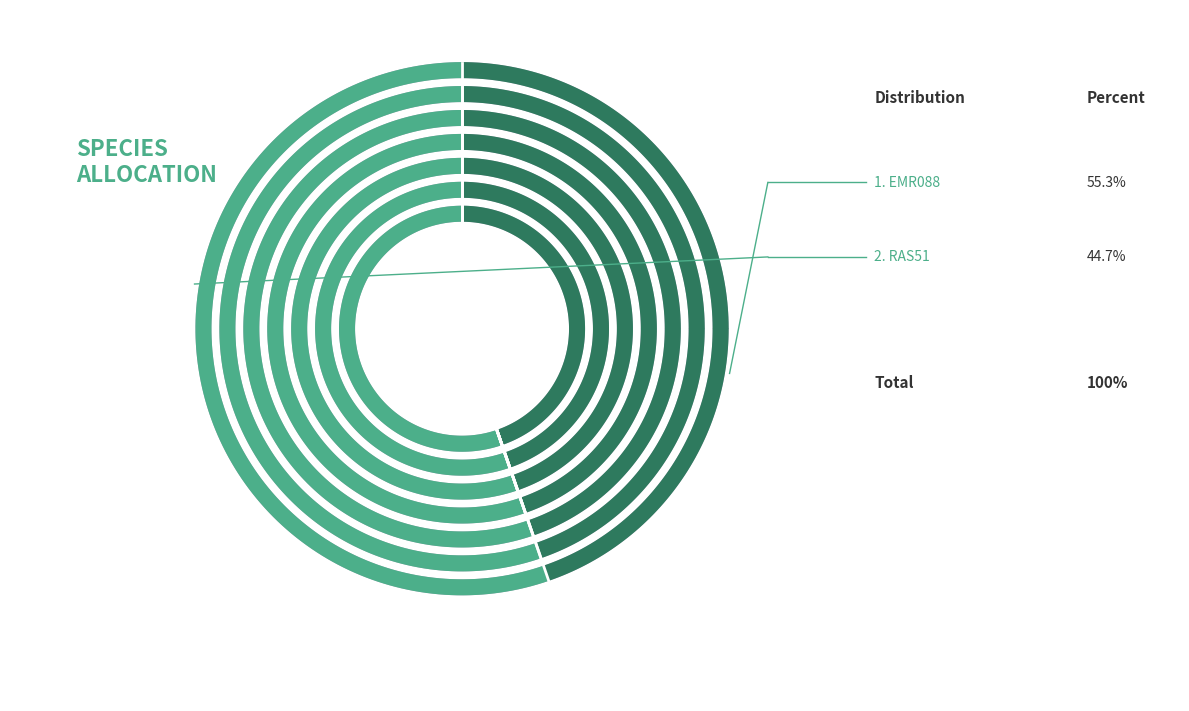

What is the ratio of the value at RAS51 to the value at EMR088?

0.8